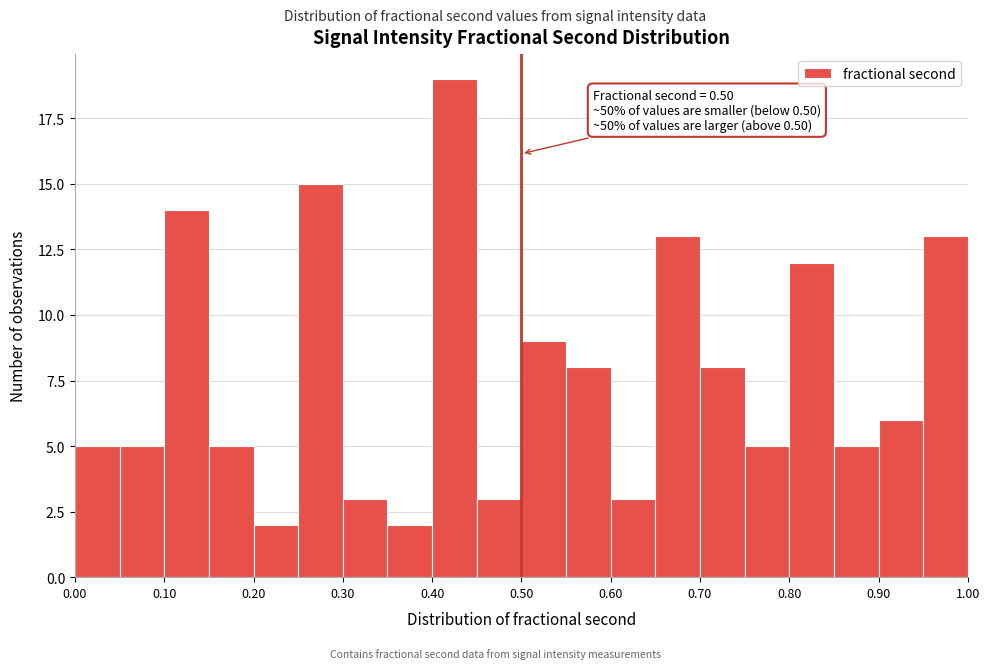

Which range on the x-axis has the tallest bar?

0.40 to 0.45